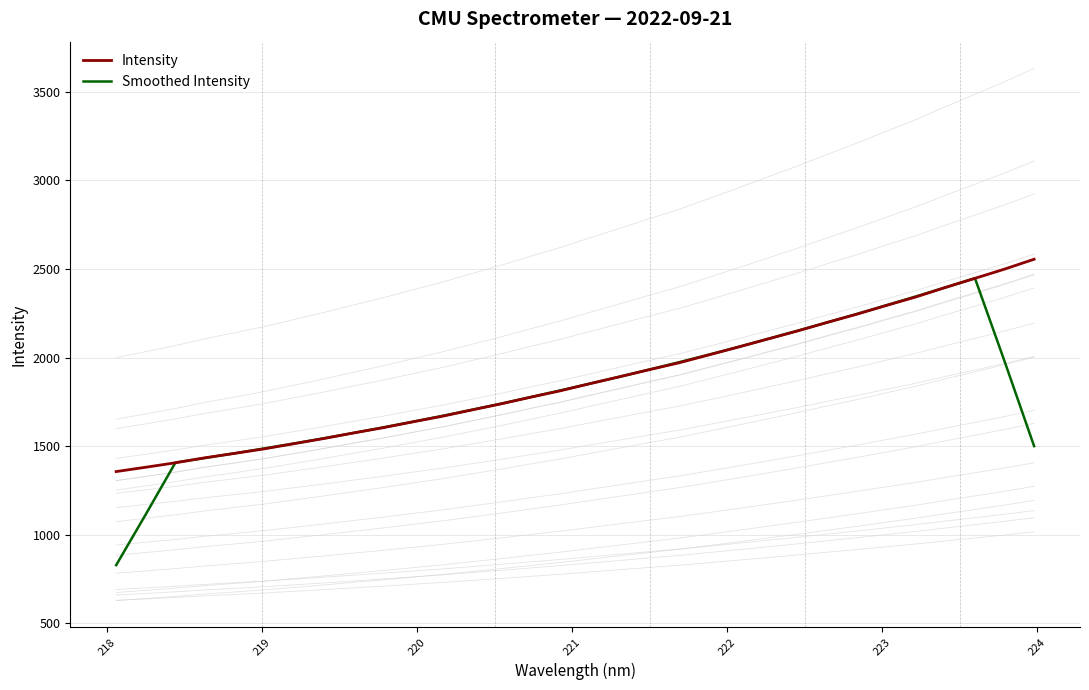

What is the minimum value for Smoothed Intensity?

828.9